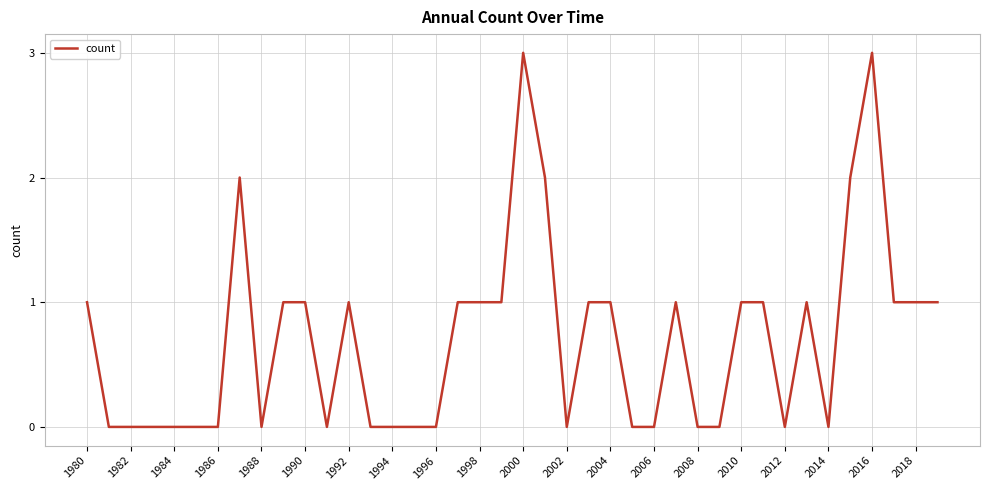

What is the maximum value shown in the chart?

3